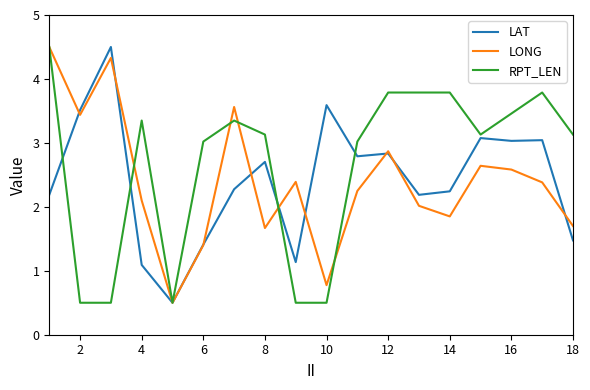

What are all the series names shown in the legend?

LAT, LONG, RPT_LEN